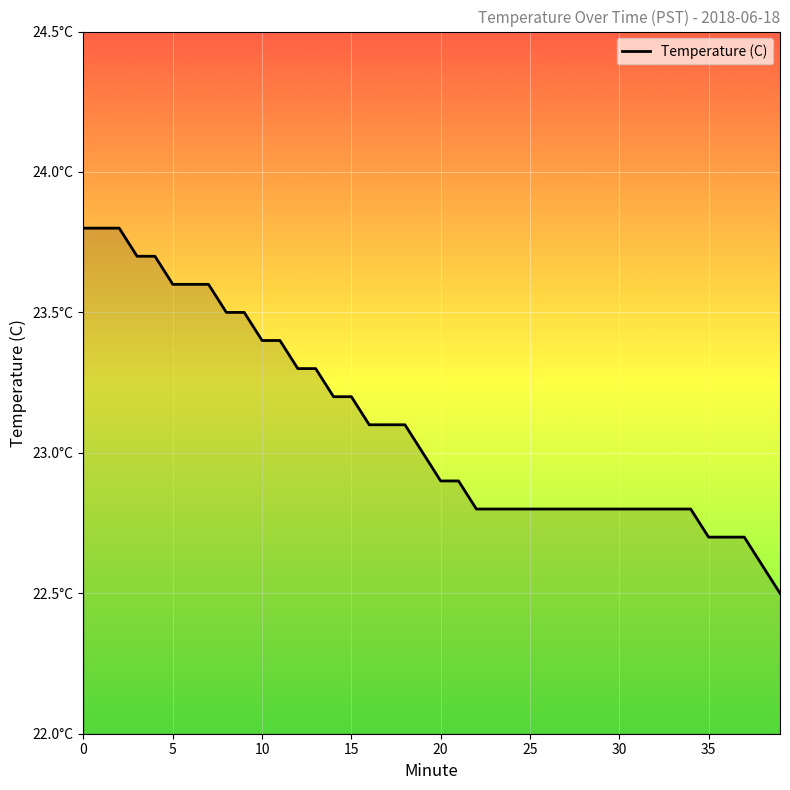

Rank the categories by value from highest to lowest.

0, 1, 2, 3, 4, 5, 6, 7, 8, 9, 10, 11, 12, 13, 14, 15, 16, 17, 18, 19, 20, 21, 22, 23, 24, 25, 26, 27, 28, 29, 30, 31, 32, 33, 34, 35, 36, 37, 38, 39